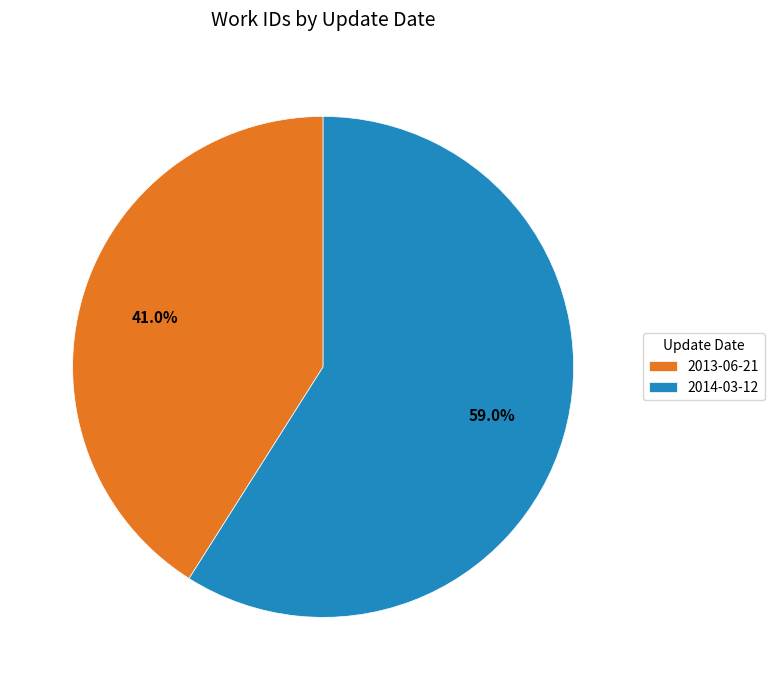

Which slice is the largest?

2014-03-12